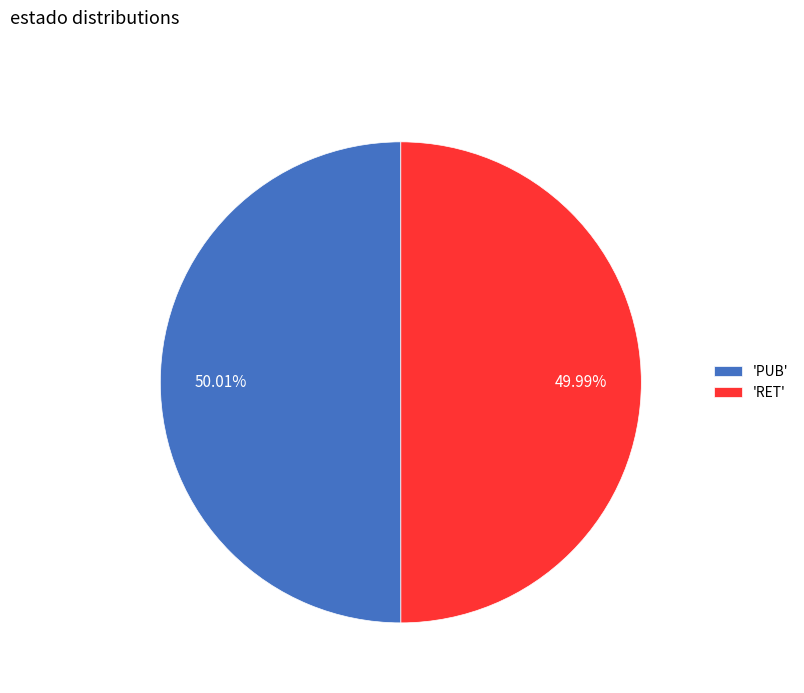

Combined, do 'PUB' and 'RET' account for over 50%?

Yes